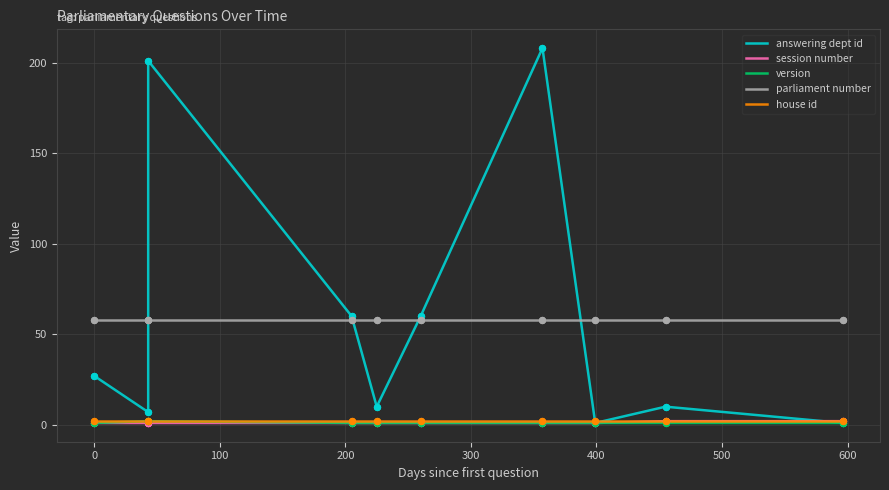

Which series contains the highest Y value?

answering dept id